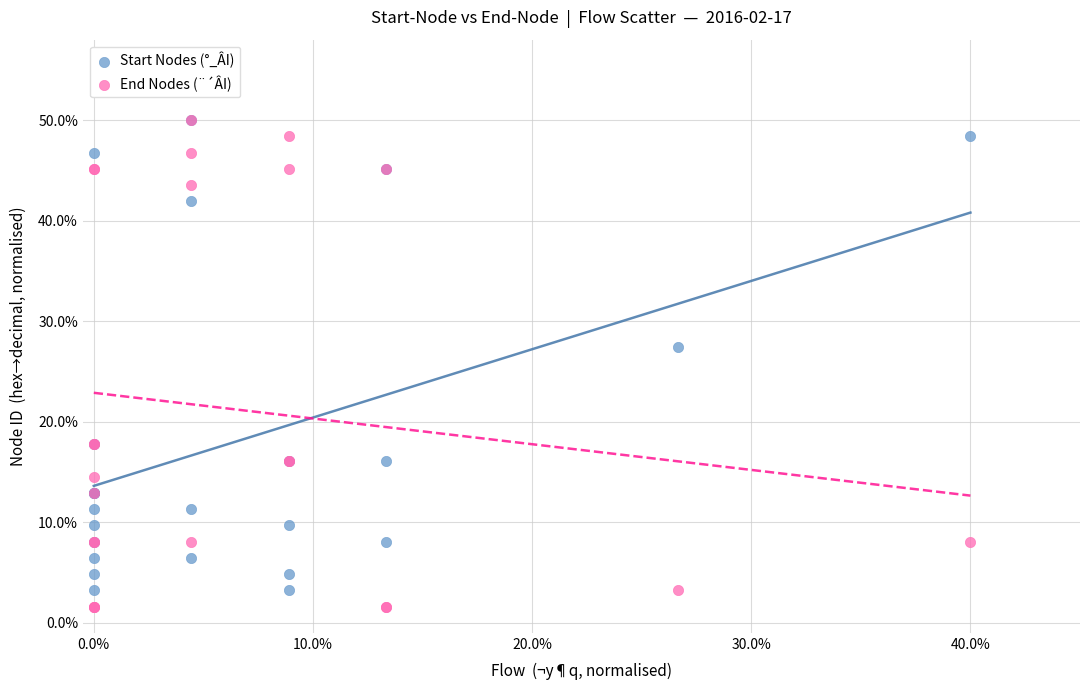

Which series has the largest Y range (max minus min)?

End Nodes (¨´ÂI)